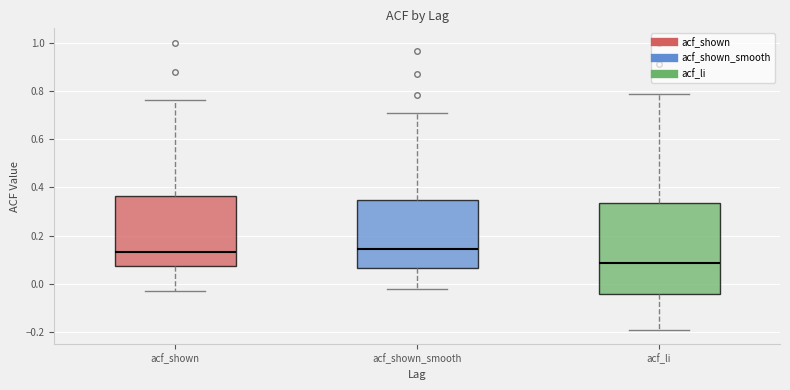

Reading left to right, transcribe this box plot: for each box, give where its median line is, the range the box spans, and where its two whiskers end, as read against the y-axis. The values are not printed on the chart, so give them approximately, as read against the axis.

acf_shown: median 0.14, box 0.08 to 0.36, whiskers -0.02 to 0.76
acf_shown_smooth: median 0.14, box 0.06 to 0.34, whiskers -0.02 to 0.70
acf_li: median 0.08, box -0.04 to 0.34, whiskers -0.18 to 0.78